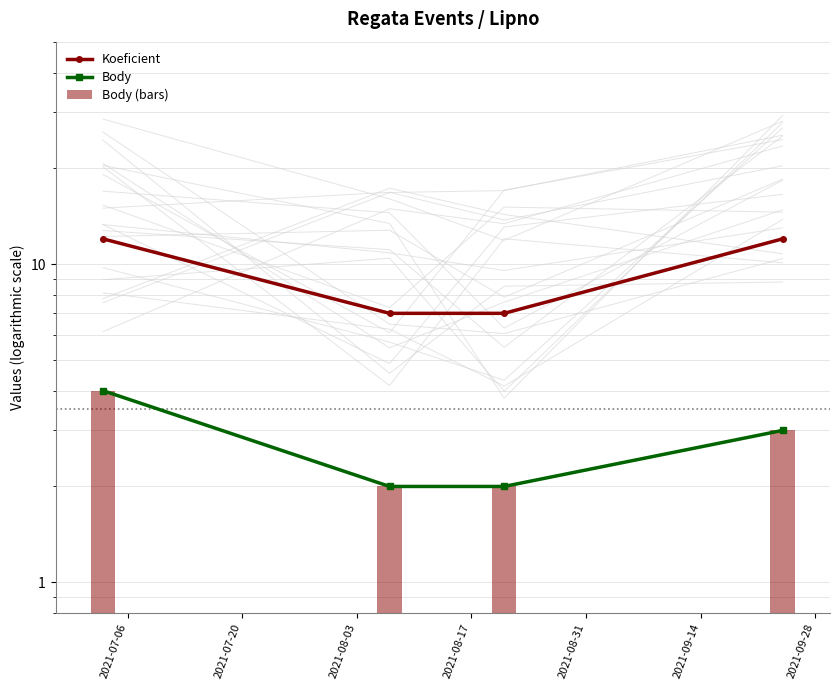

Does the chart contain any negative values?

No